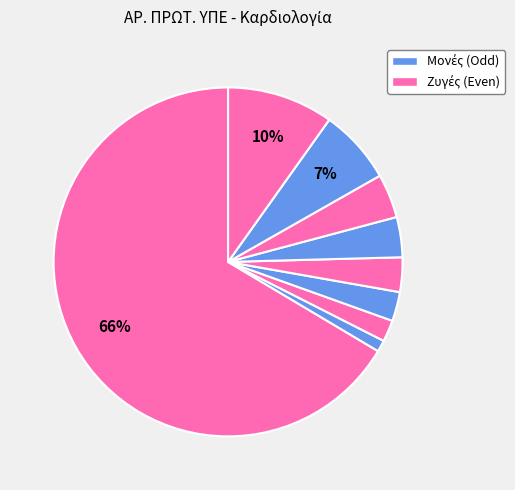

Count the number of slices in the pie.

9